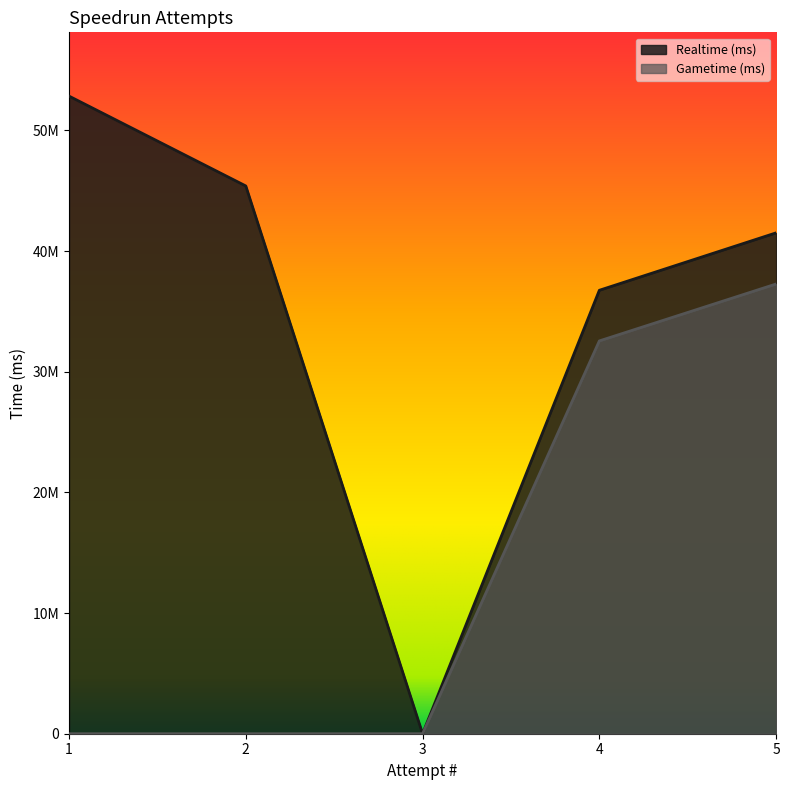

What is the maximum value shown in the chart?

52839714